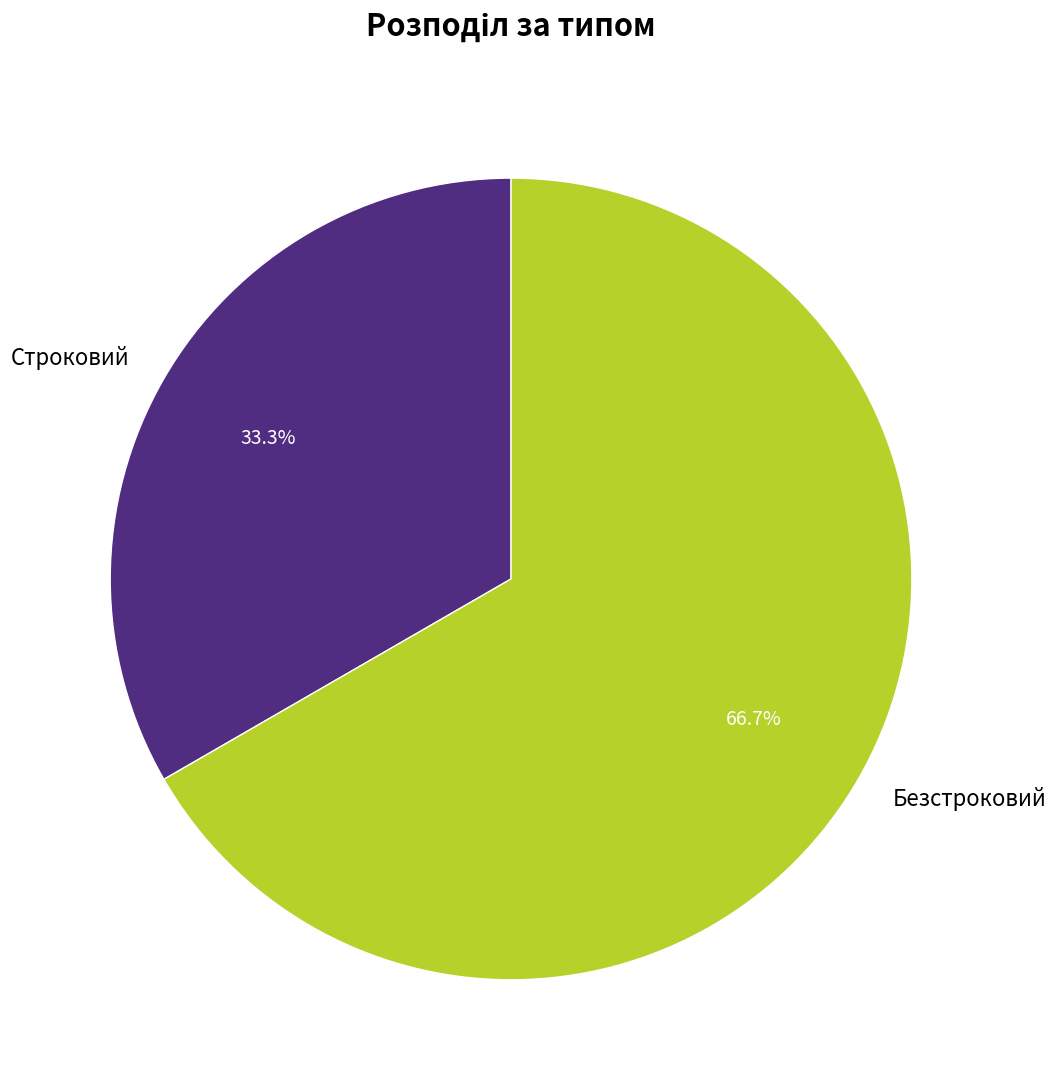

Rank the categories by value from lowest to highest.

Строковий, Безстроковий